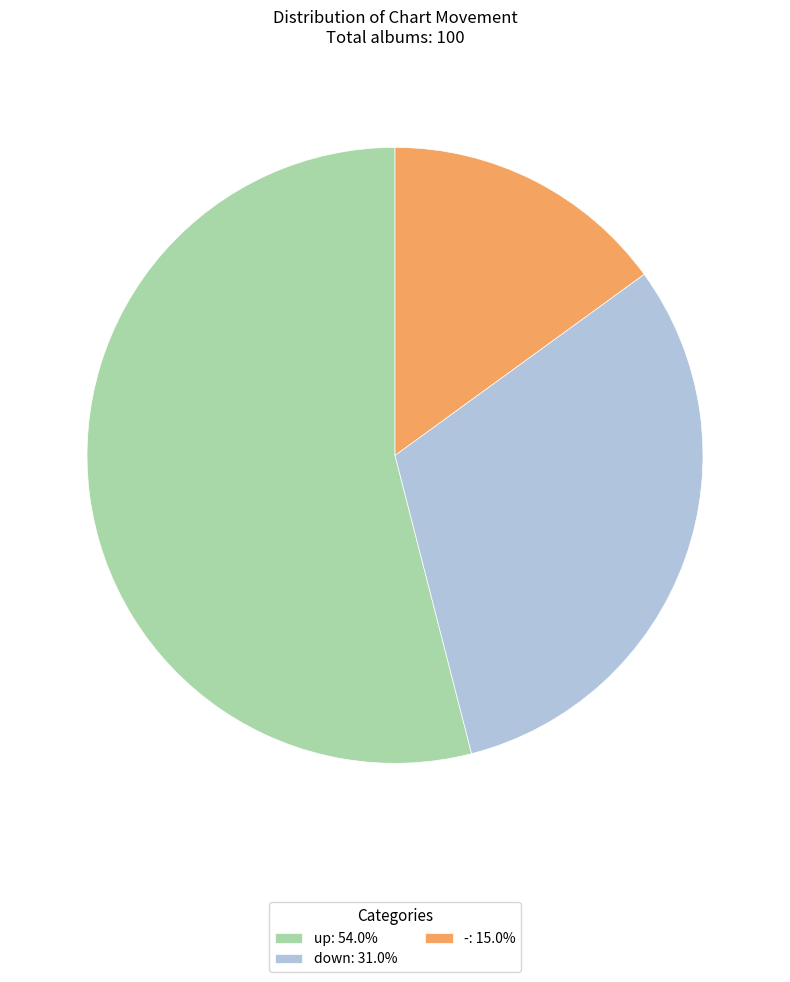

What is the ratio of the value at - to the value at down?

0.5